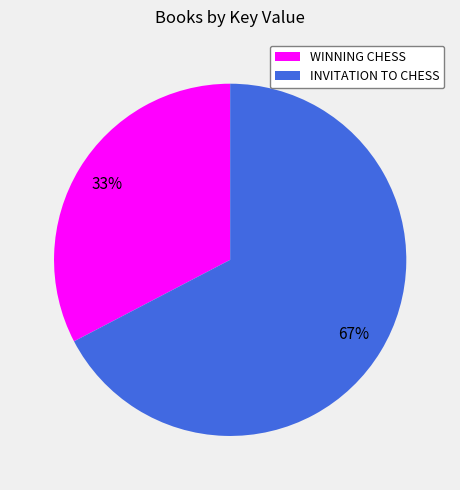

Approximately how many times larger is the value at WINNING CHESS compared to INVITATION TO CHESS?

0.5